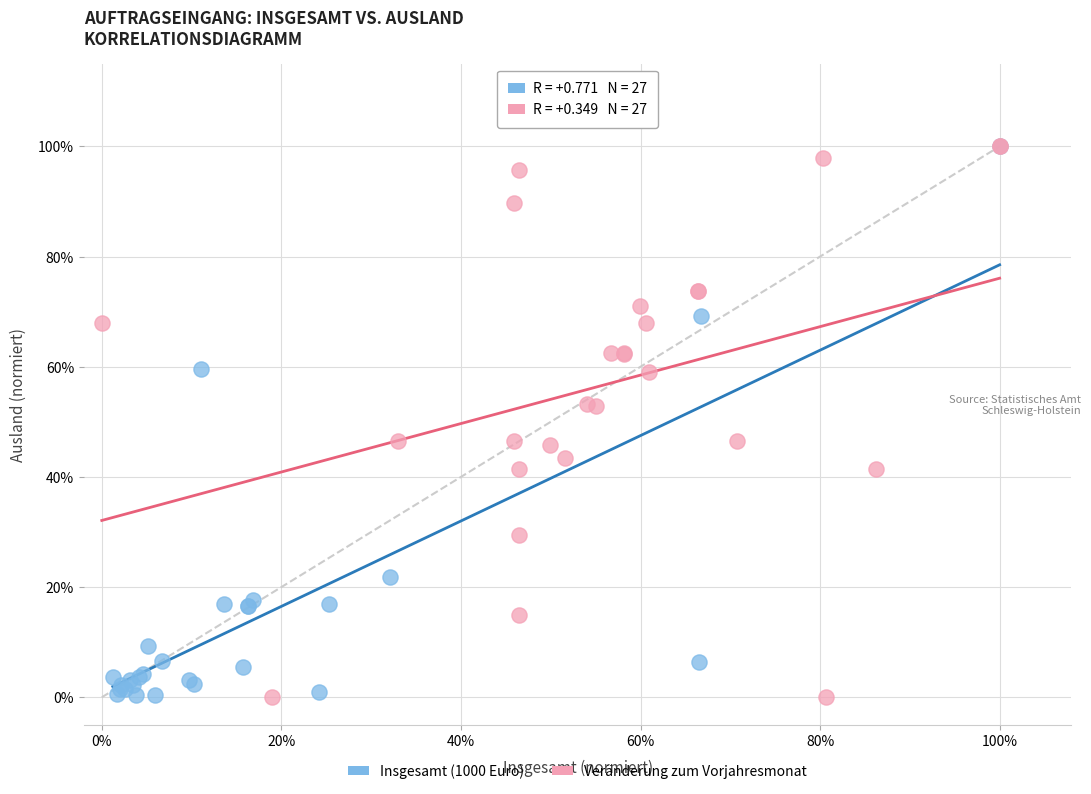

What are all the series names shown in the legend?

Insgesamt (1000 Euro), Veränderung zum Vorjahresmonat